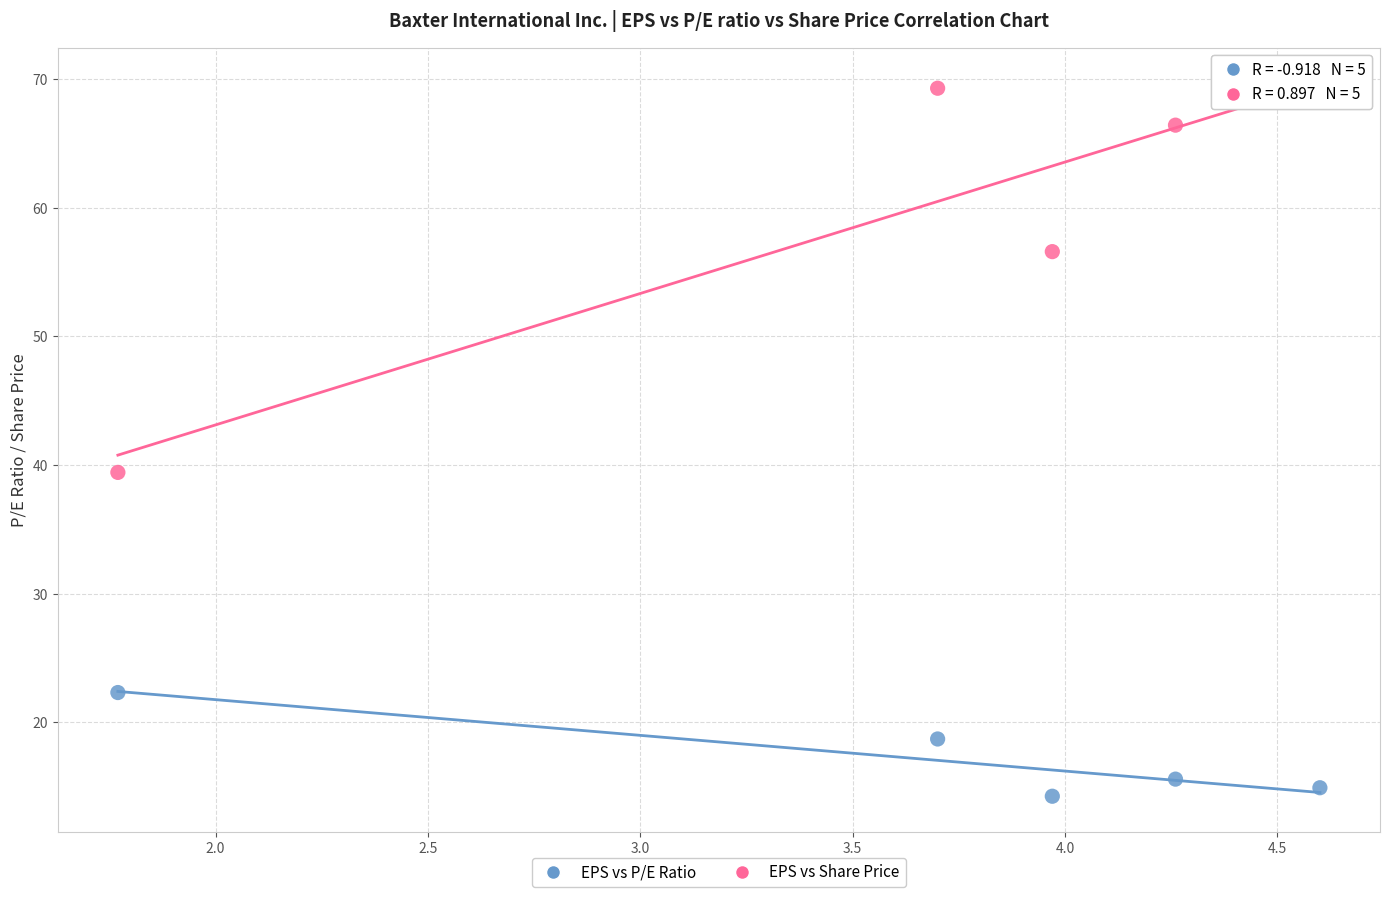

Which series contains the lowest Y value?

EPS vs P/E Ratio